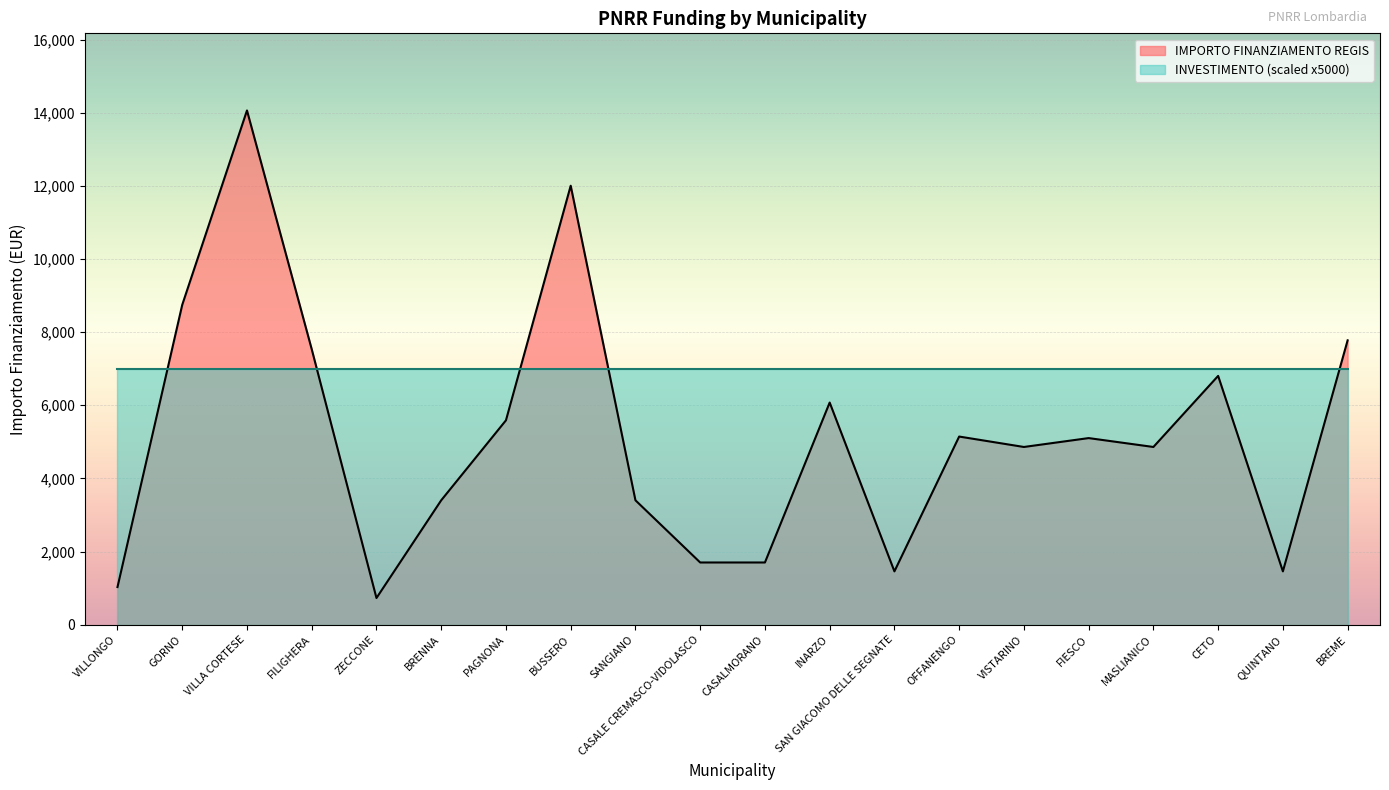

How many points are lower than both their immediate neighbors (excluding endpoints)?

5